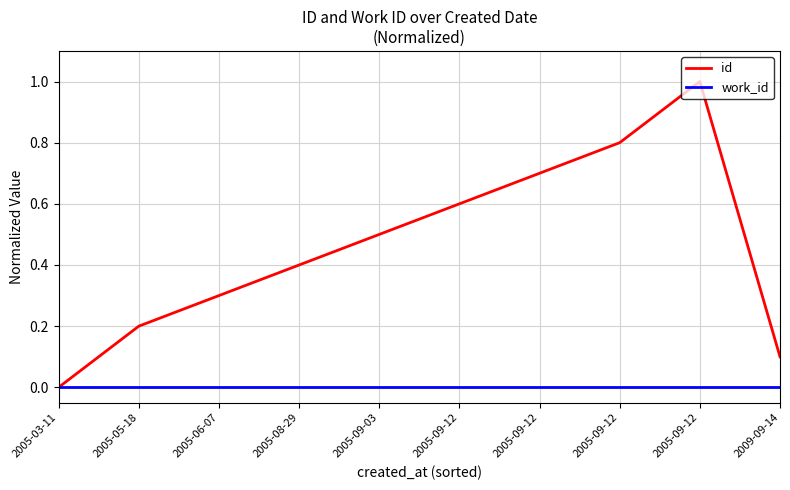

What are all the series names shown in the legend?

id, work_id